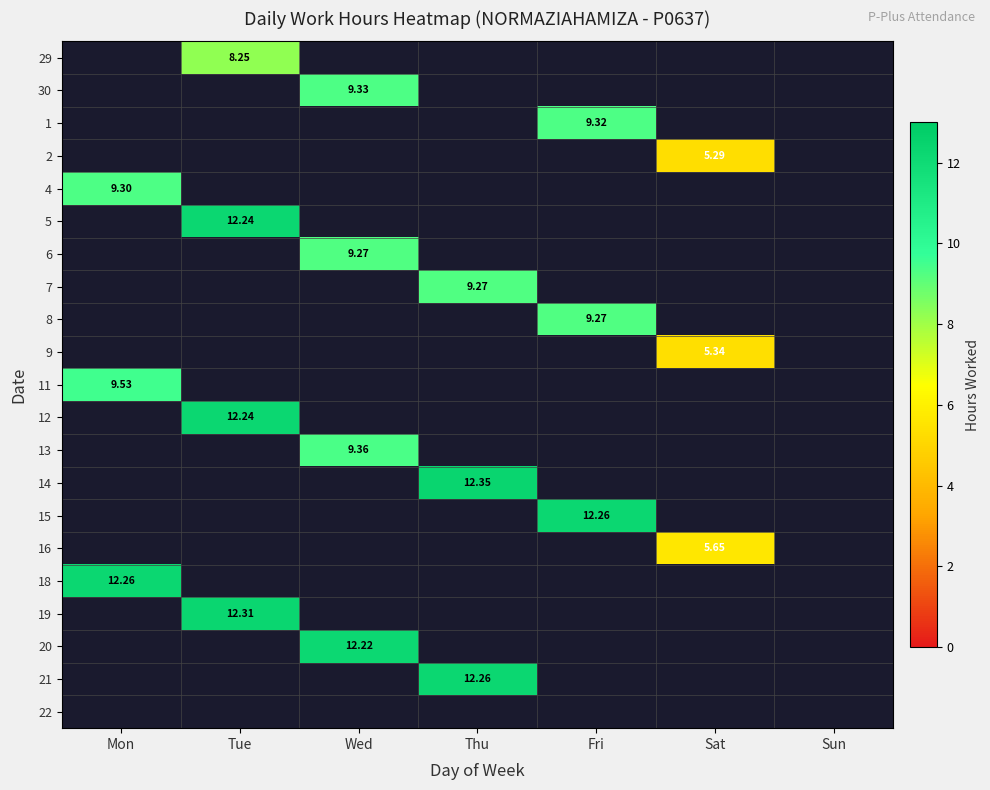

How many categories are shown in the chart?

7